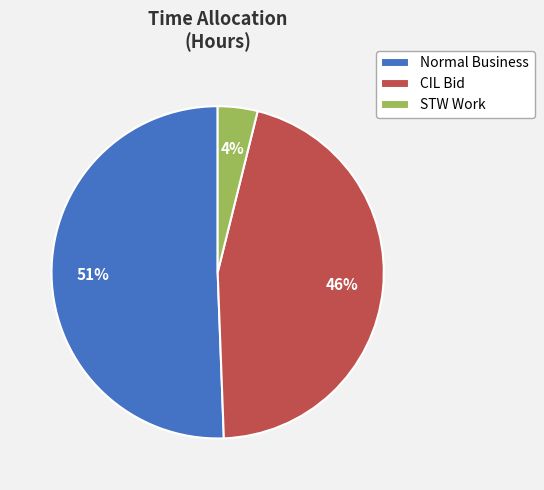

Between Normal Business and STW Work, which is larger?

Normal Business